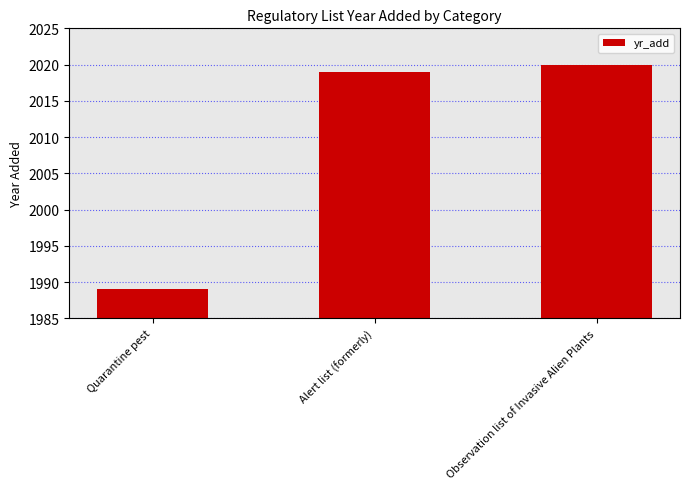

Which has a higher value, Quarantine pest or Observation list of Invasive Alien Plants?

Observation list of Invasive Alien Plants